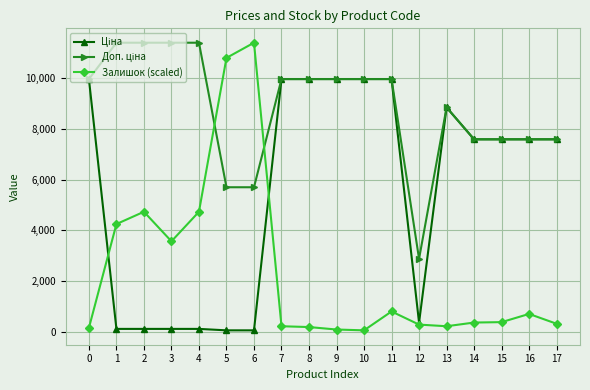

At which category does Залишок (scaled) reach its first local valley?

3